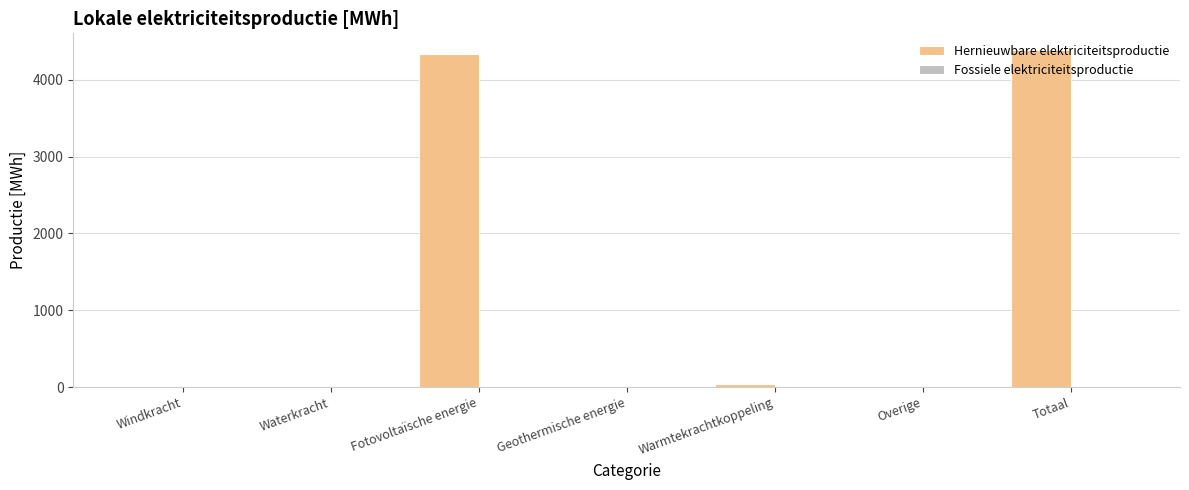

Which has a higher value, Geothermische energie or Warmtekrachtkoppeling?

Warmtekrachtkoppeling